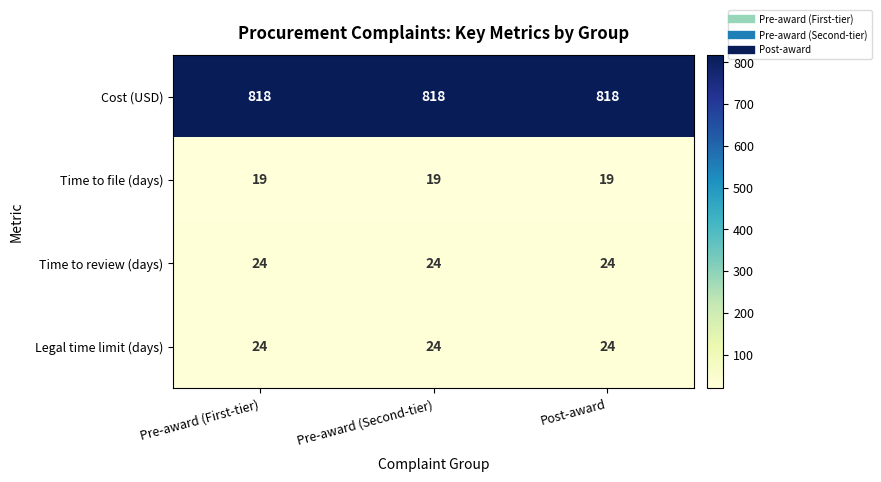

What is the spread (max minus min) of values at Pre-award (Second-tier)?

799